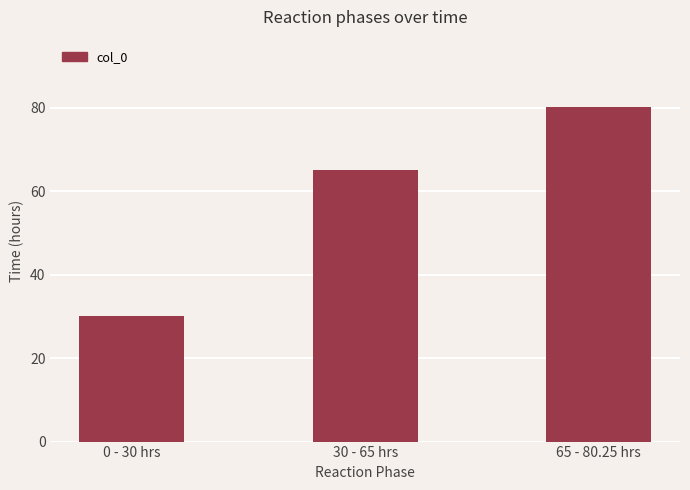

What is the value of the 2nd bar from the left?

65.0